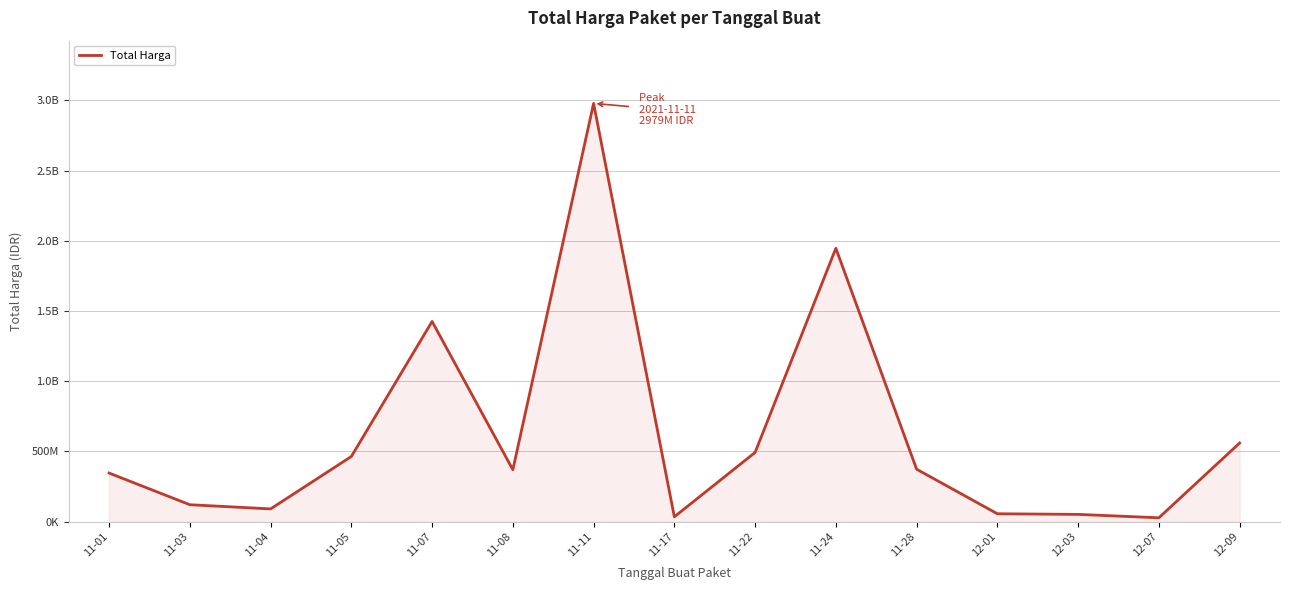

True or false: the data has more than 1 interior local peaks.

True